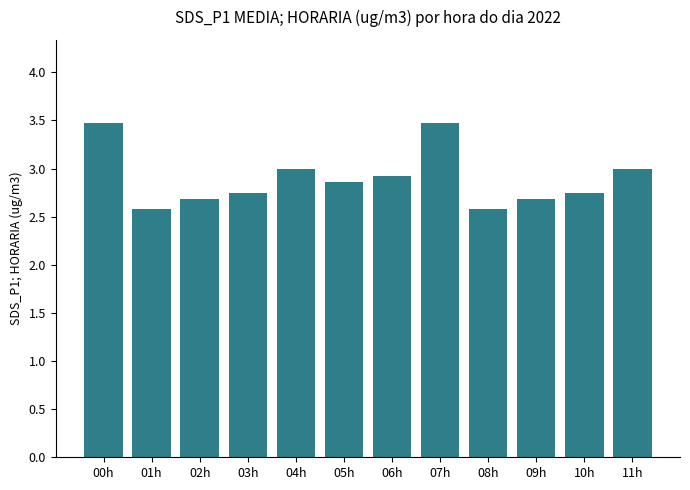

What is the label of the 10th bar from the right?

02h